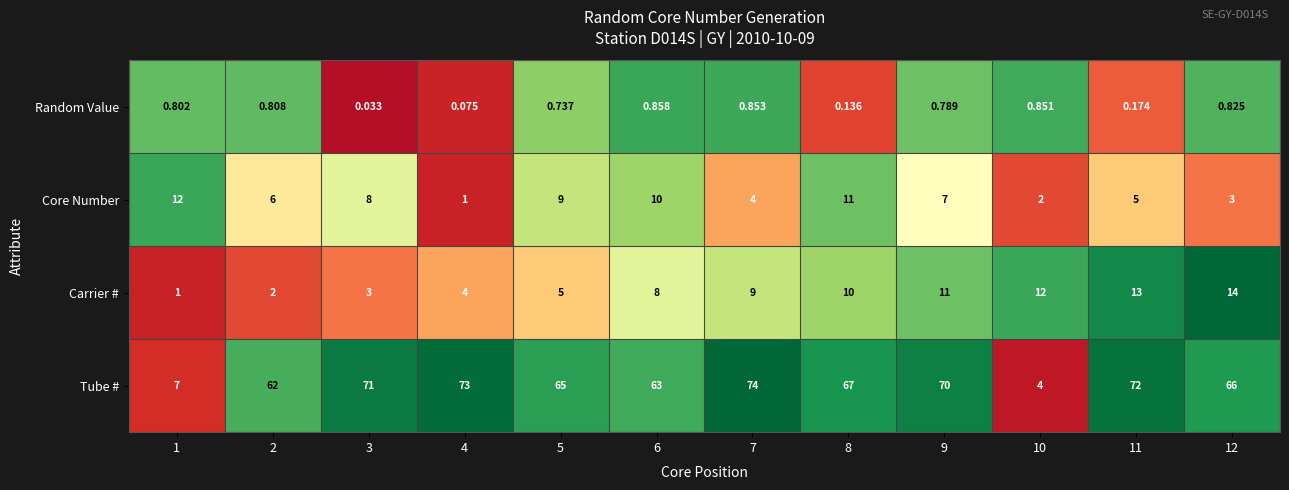

Is the value of Core Number at 4 greater than the value of Tube # at 4?

No